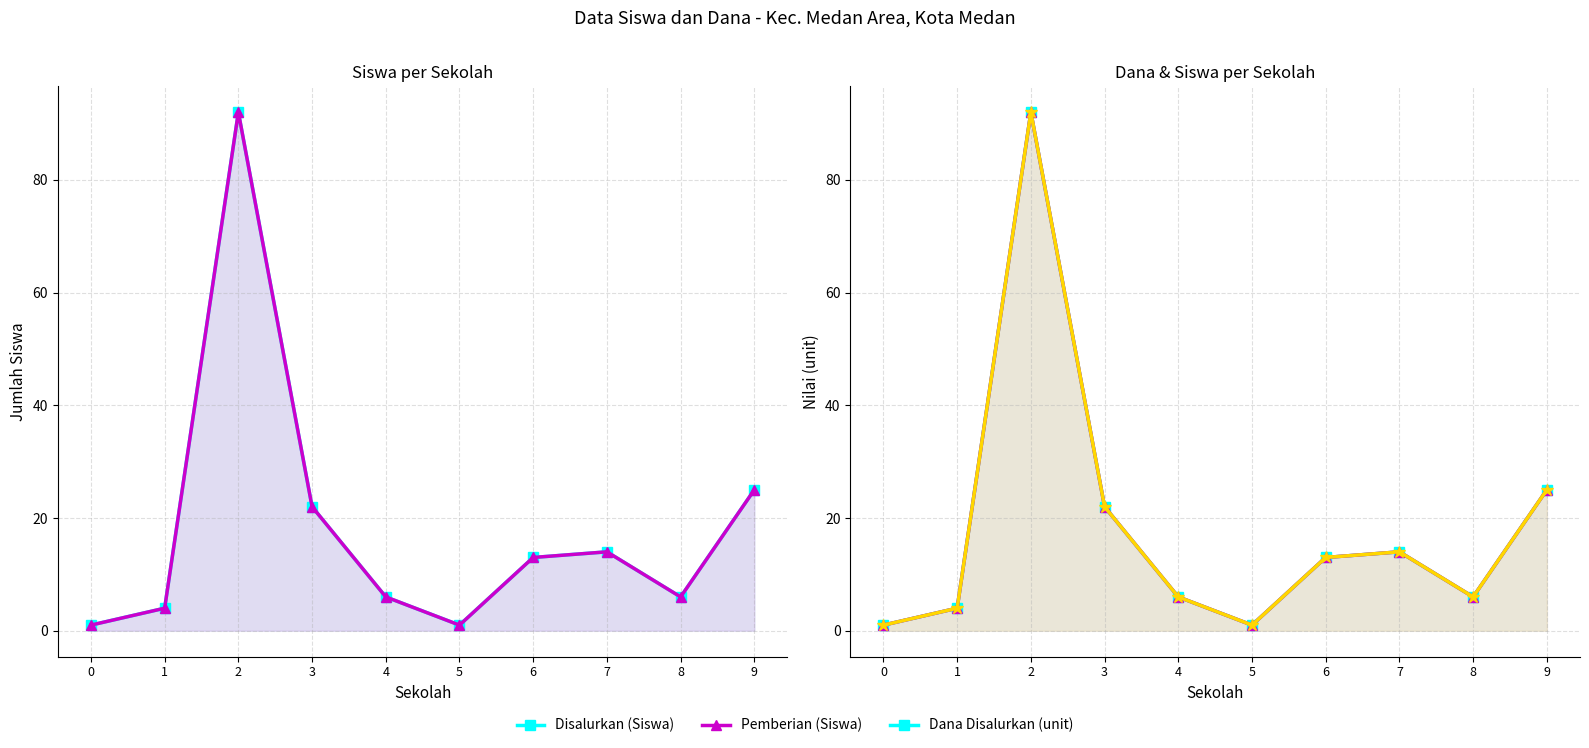

What is the average value of the Dana Disalurkan (unit) series?

18